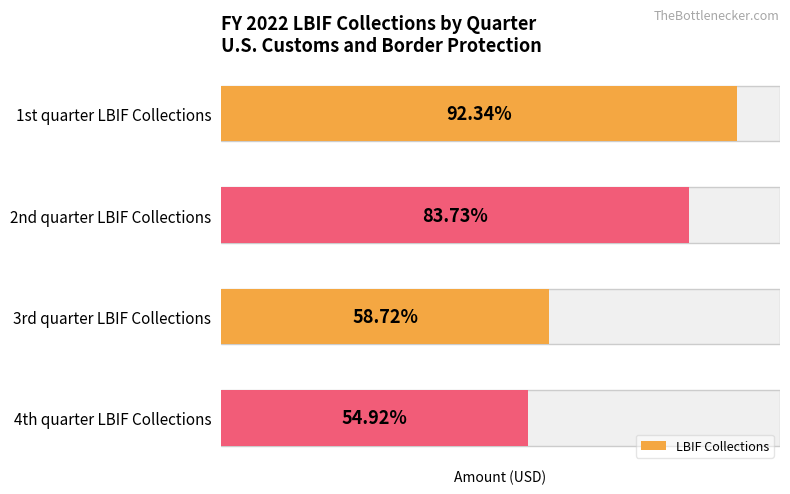

List the labels in order of value, largest first.

1st quarter LBIF Collections, 2nd quarter LBIF Collections, 3rd quarter LBIF Collections, 4th quarter LBIF Collections